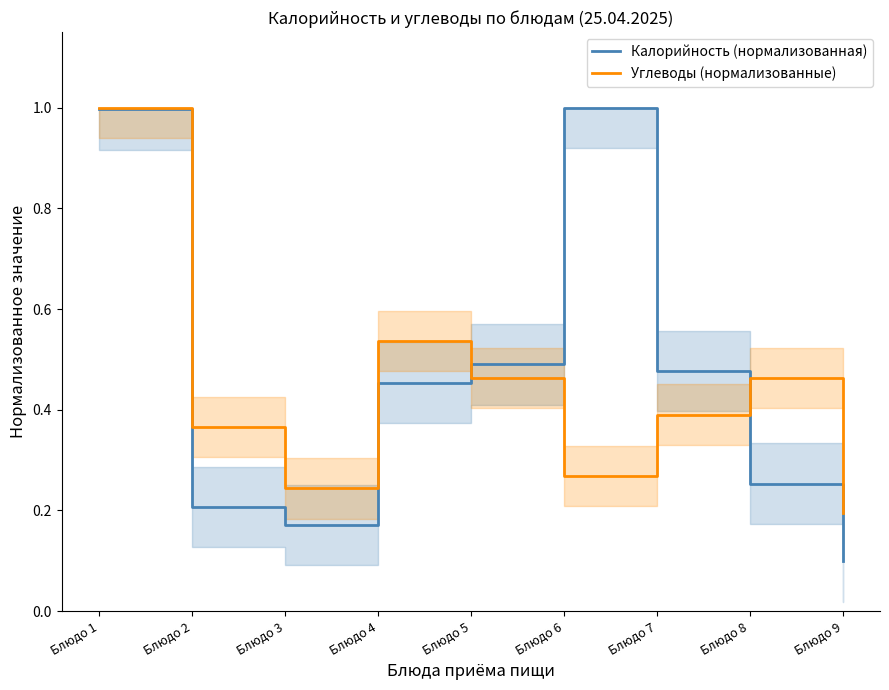

True or false: Калорийность (нормализованная) has more than 2 points higher than both neighbors.

False